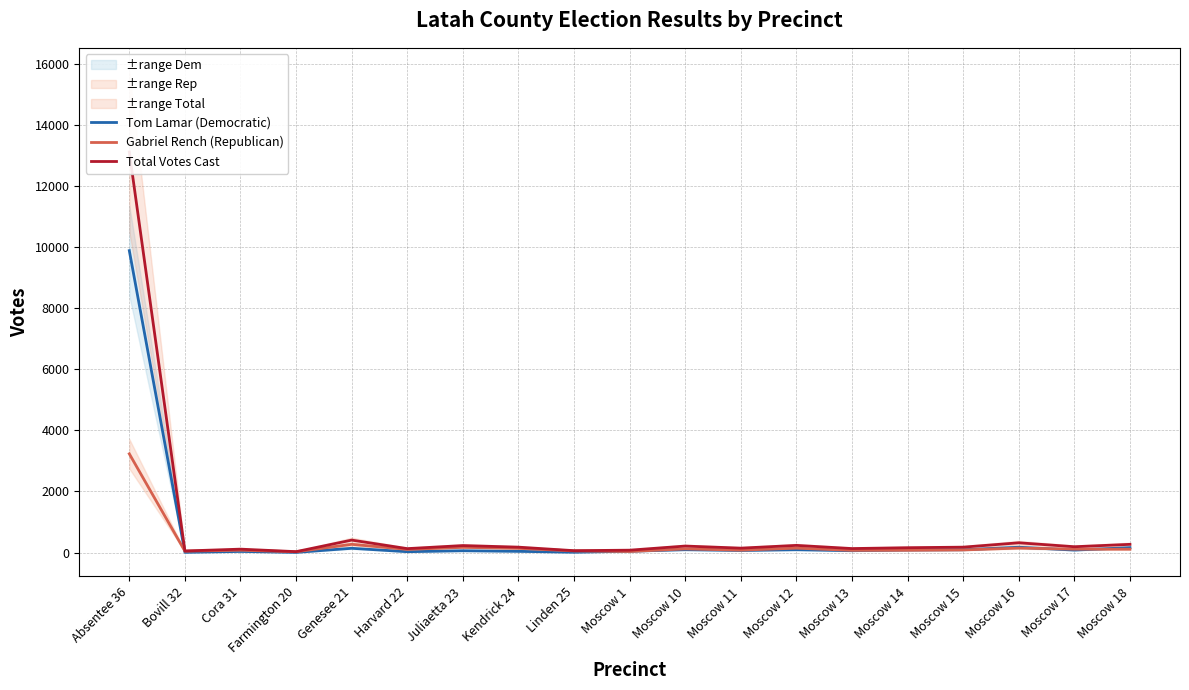

How many categories are shown in the chart?

19